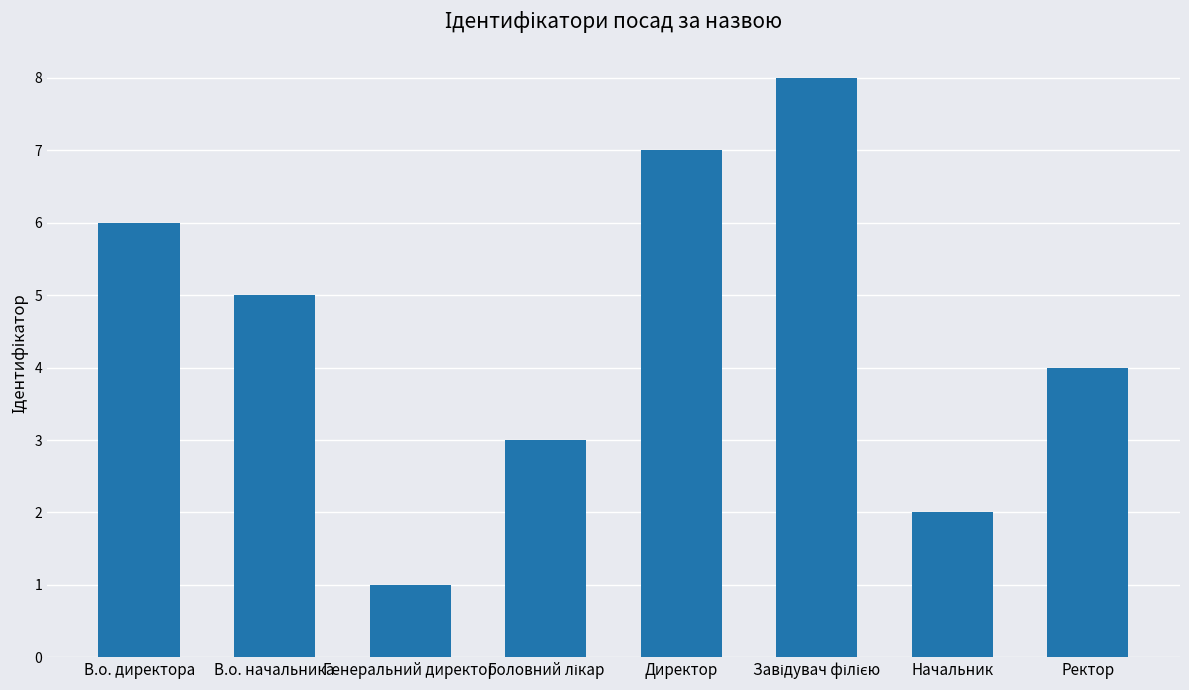

The chart shows a value of 2 at Директор. True or false?

False